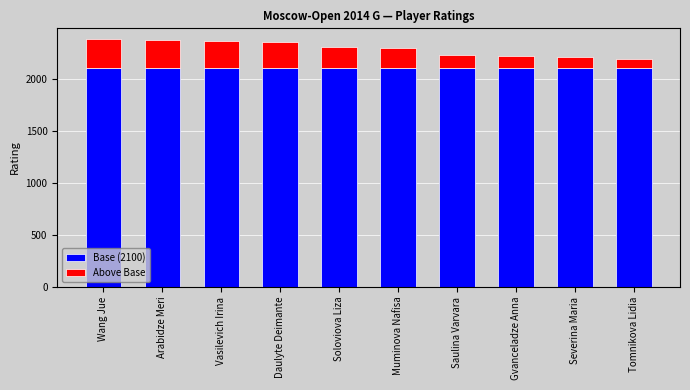

What is the value of the Base (2100) bar at the 10th from the left?

2100